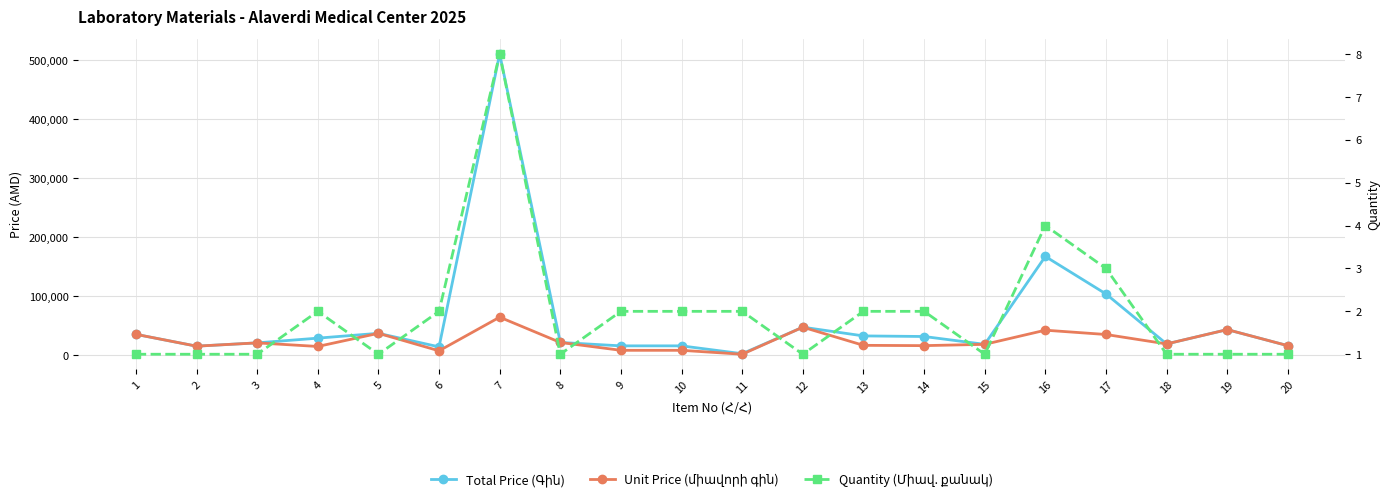

At which category does the chart reach its minimum across all series?

1